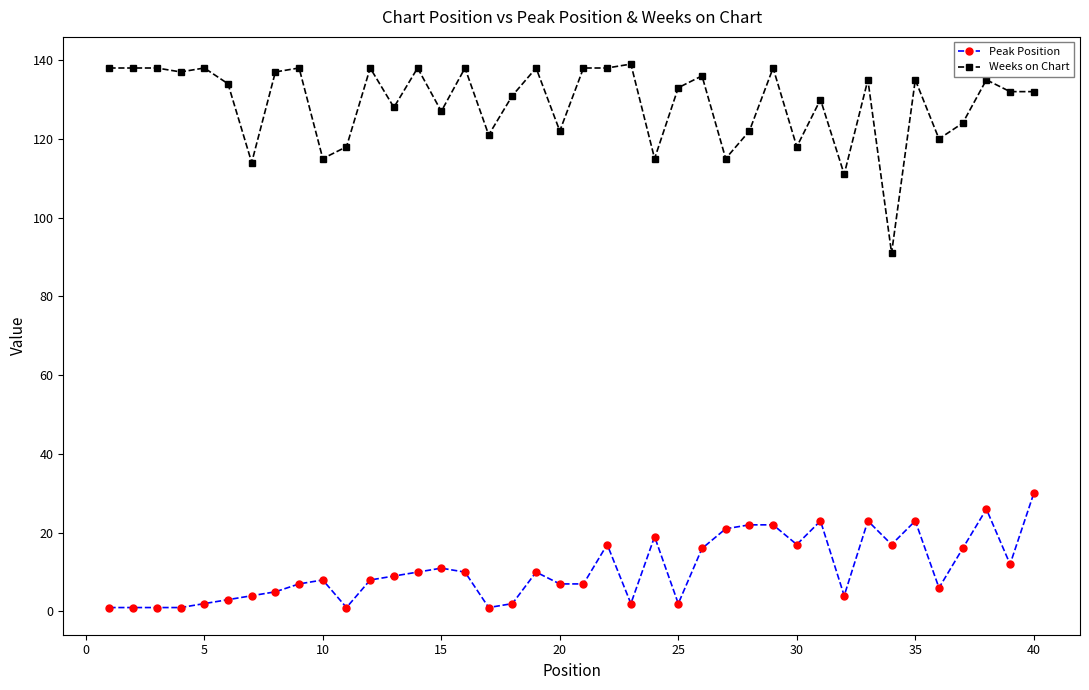

What are all the series names shown in the legend?

Peak Position, Weeks on Chart